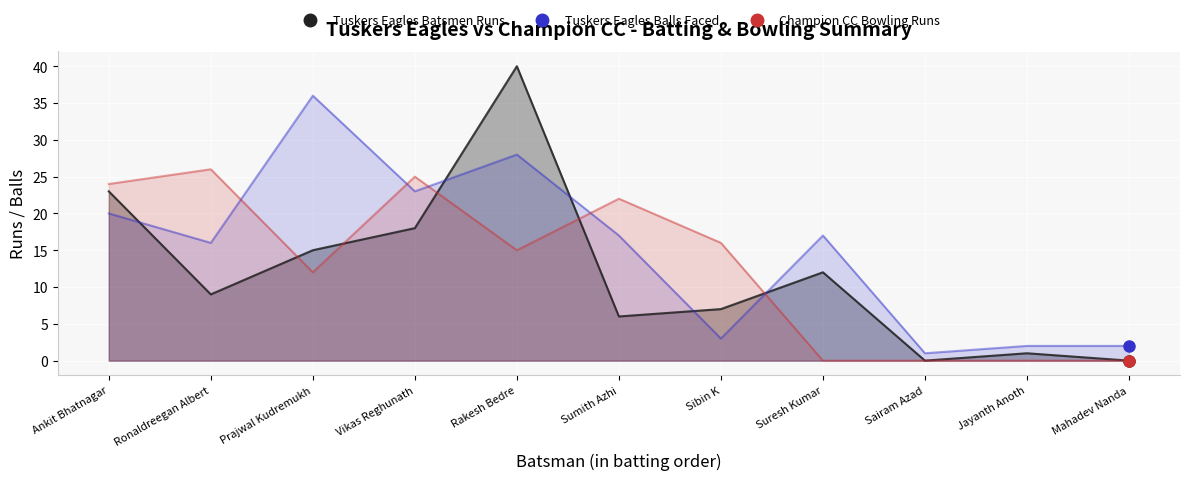

Where does the Champion CC Bowling Runs series first go above 15?

Ankit Bhatnagar